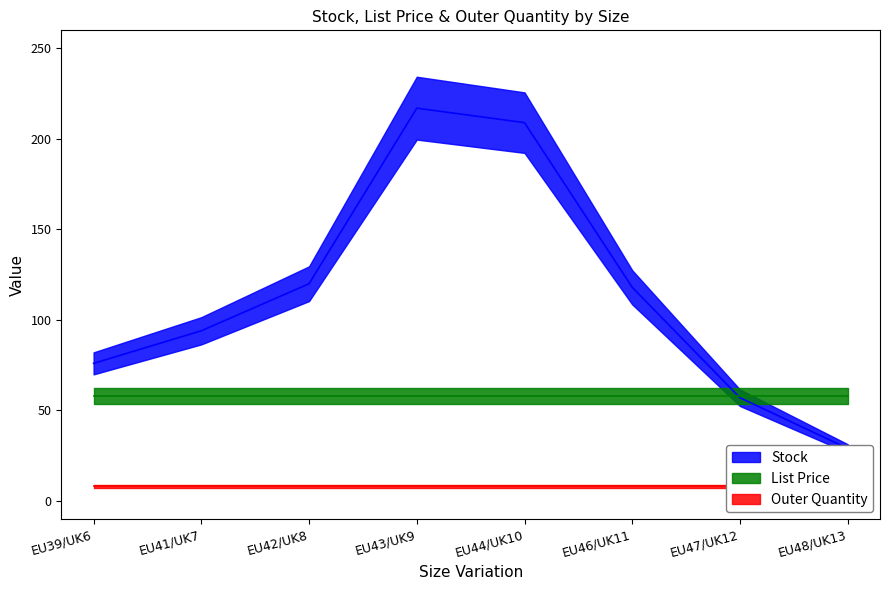

What is the sum of the Stock values at EU44/UK10 and EU46/UK11?

327.0